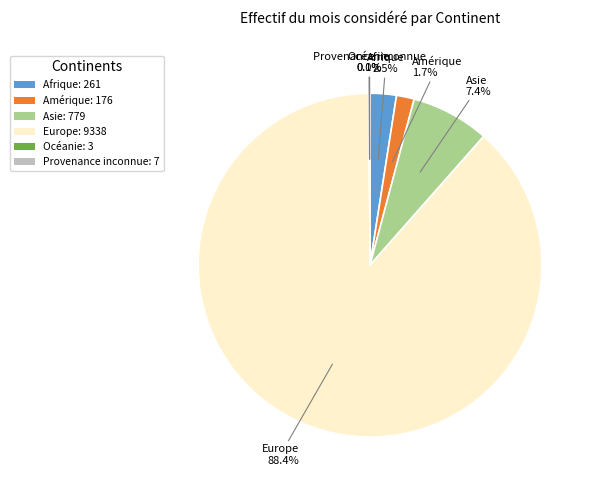

Does any single category account for the majority?

Yes